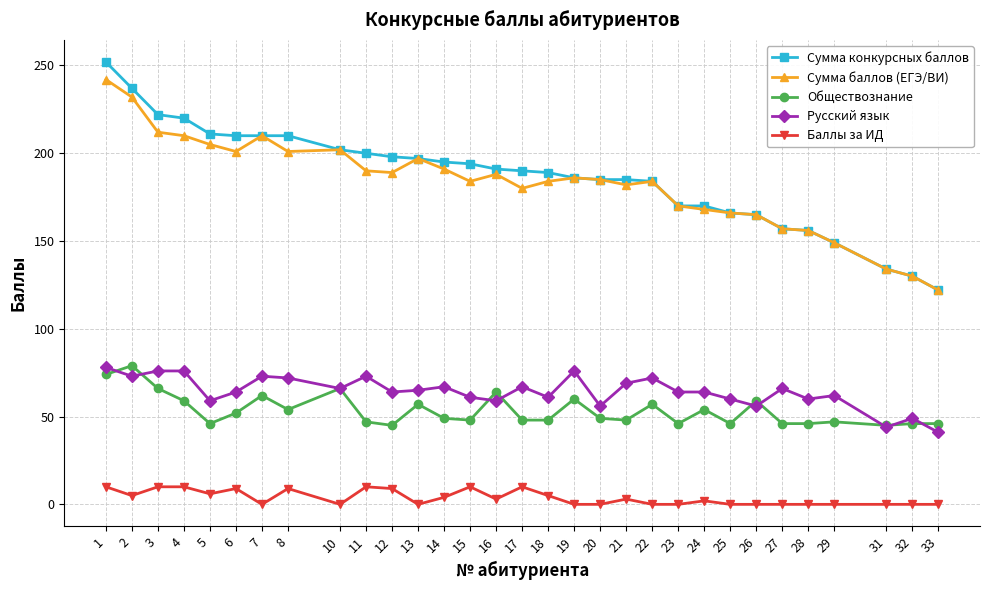

What are all the series names shown in the legend?

Сумма конкурсных баллов, Сумма баллов (ЕГЭ/ВИ), Обществознание, Русский язык, Баллы за ИД